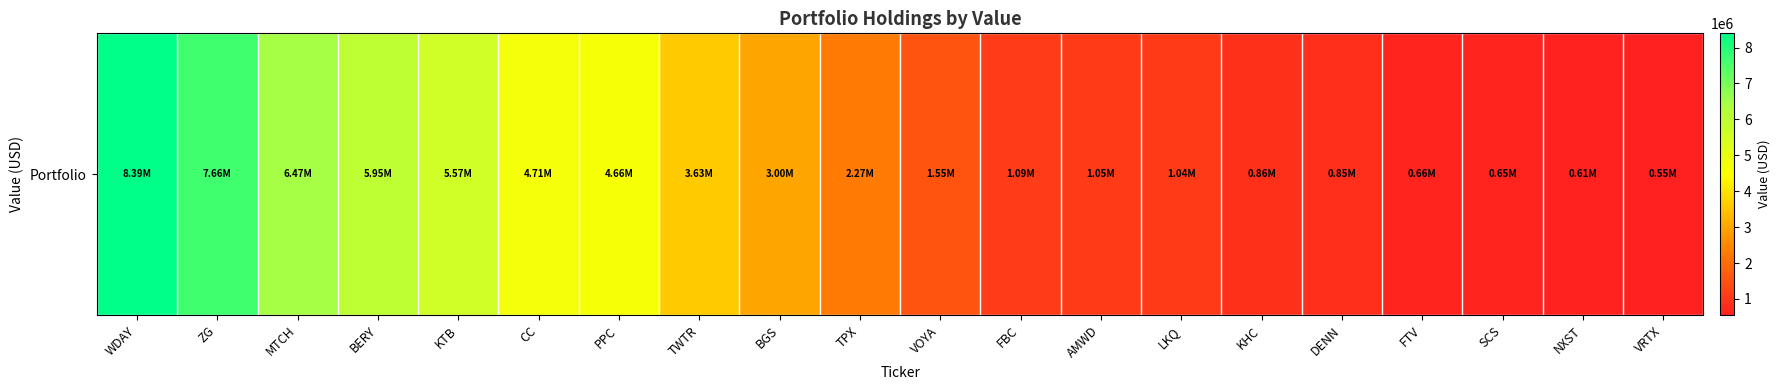

What value does the data have at ZG?

7655000